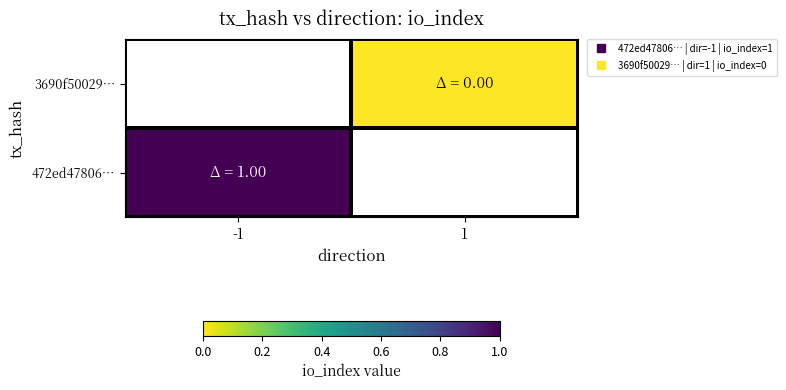

How many categories are shown in the chart?

2